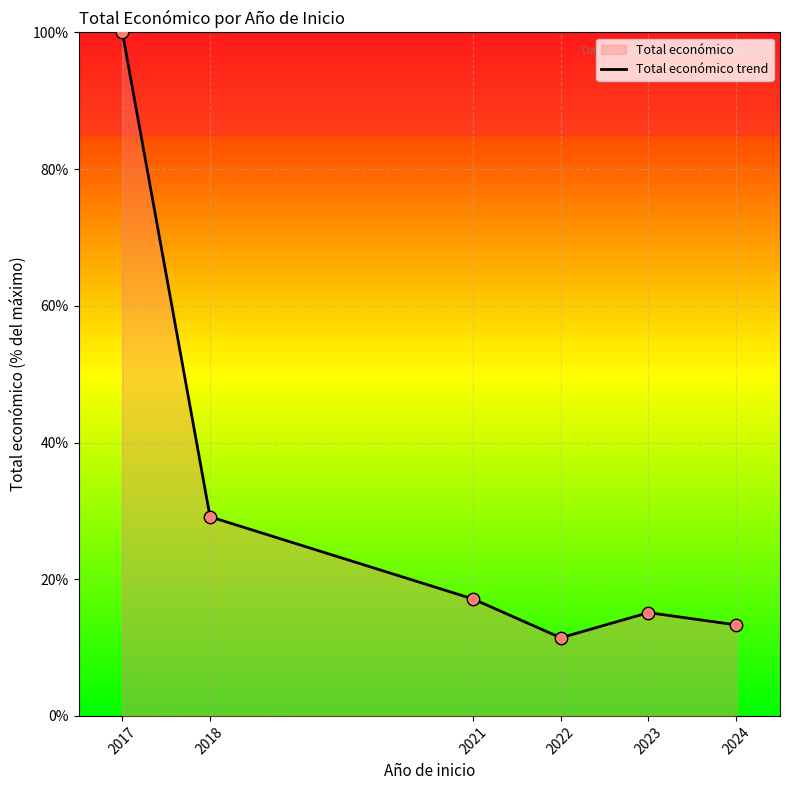

Approximately how many times larger is the value at 2024 compared to 2021?

0.8